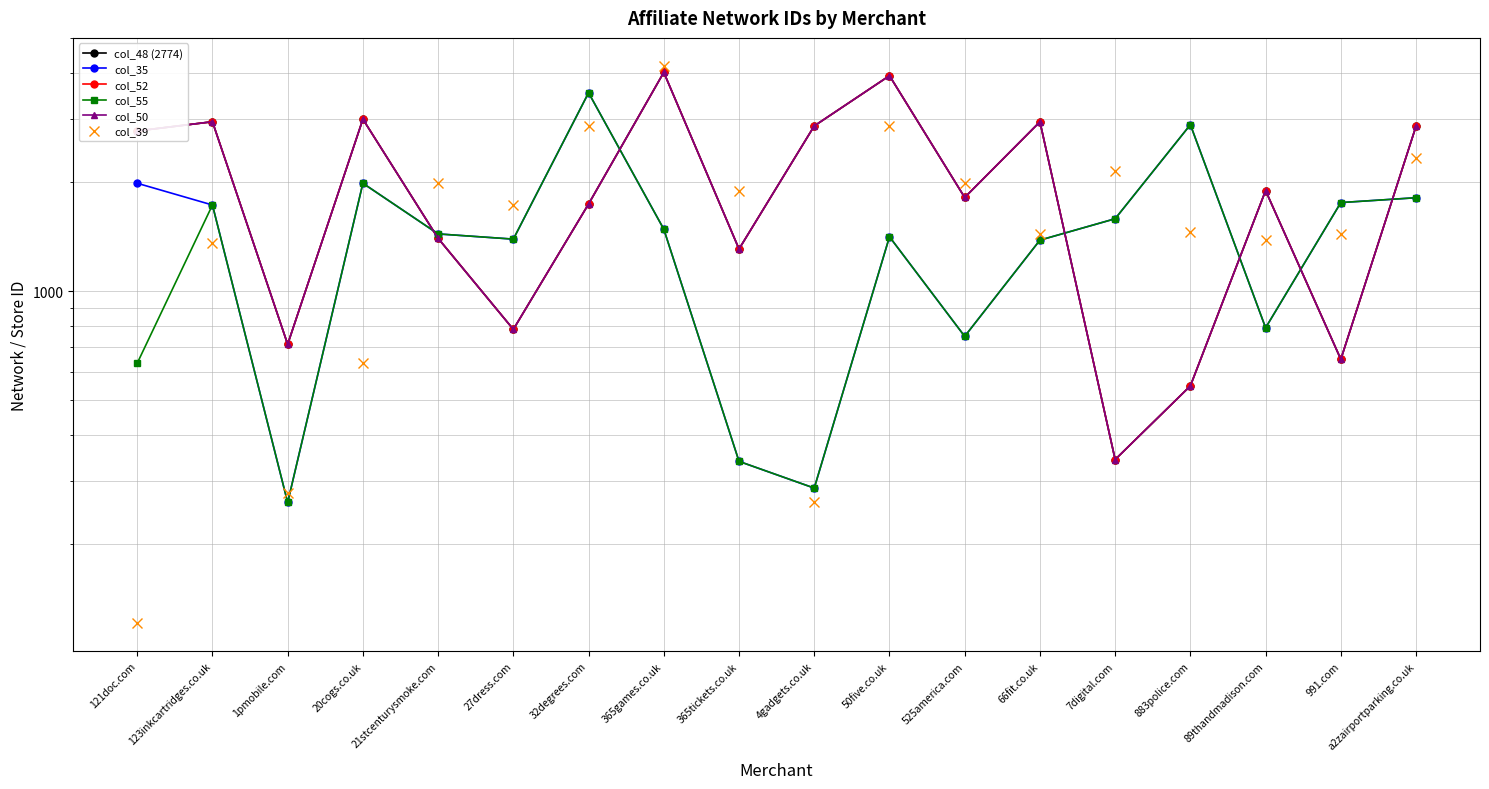

True or false: col_50 has more than 1 points higher than both neighbors.

True